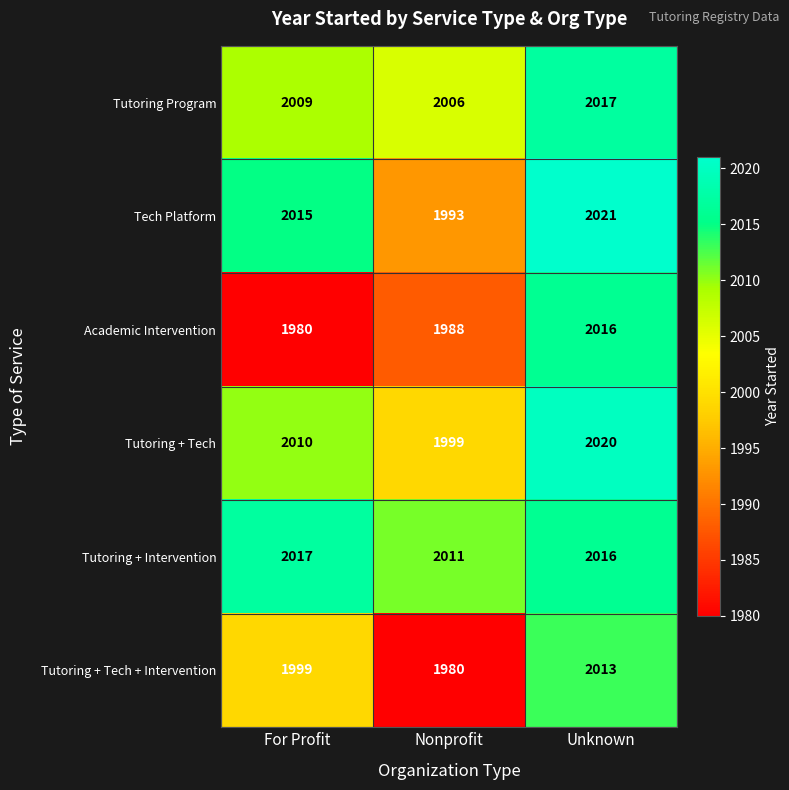

Which series has the widest spread of values?

Academic Intervention